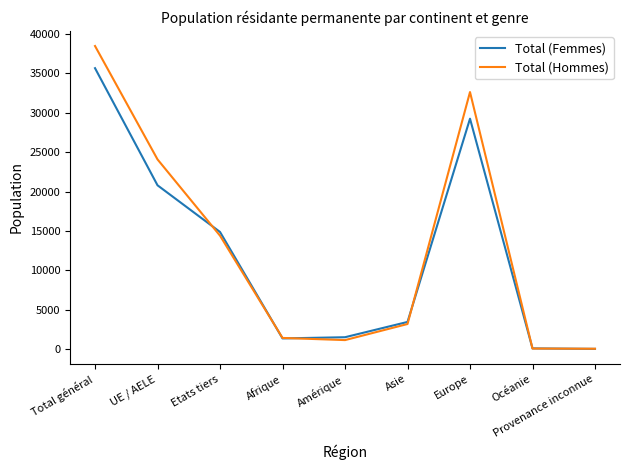

How many distinct data groups are displayed?

2